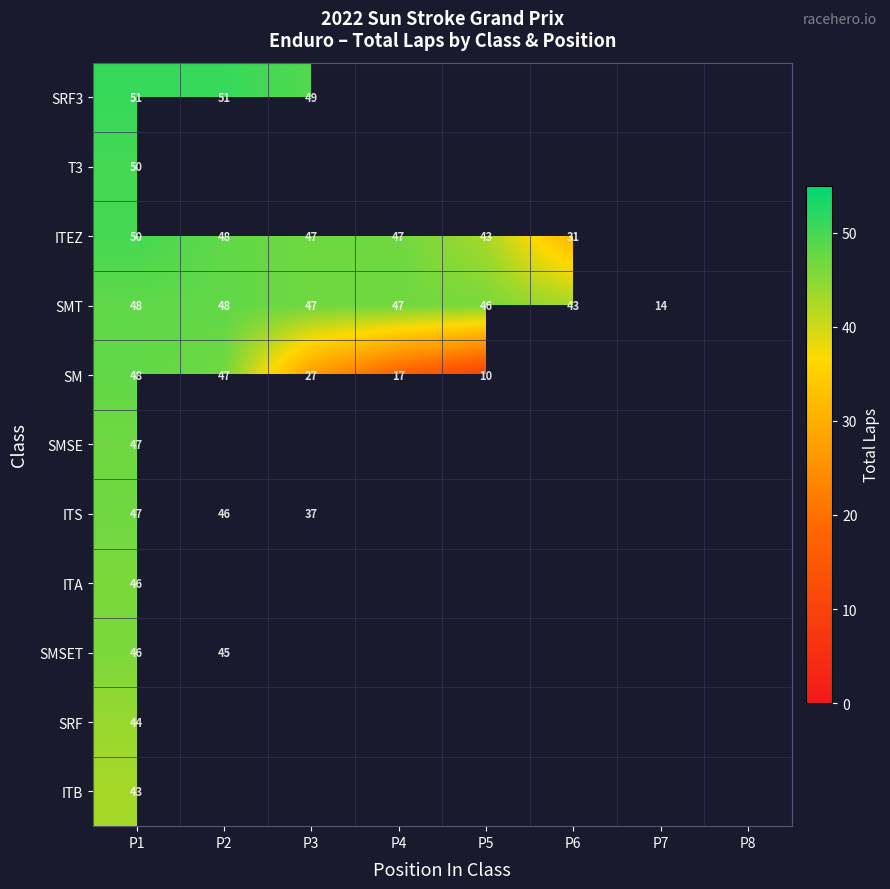

Is the value of ITEZ at P6 greater than the value of SMT at P7?

Yes